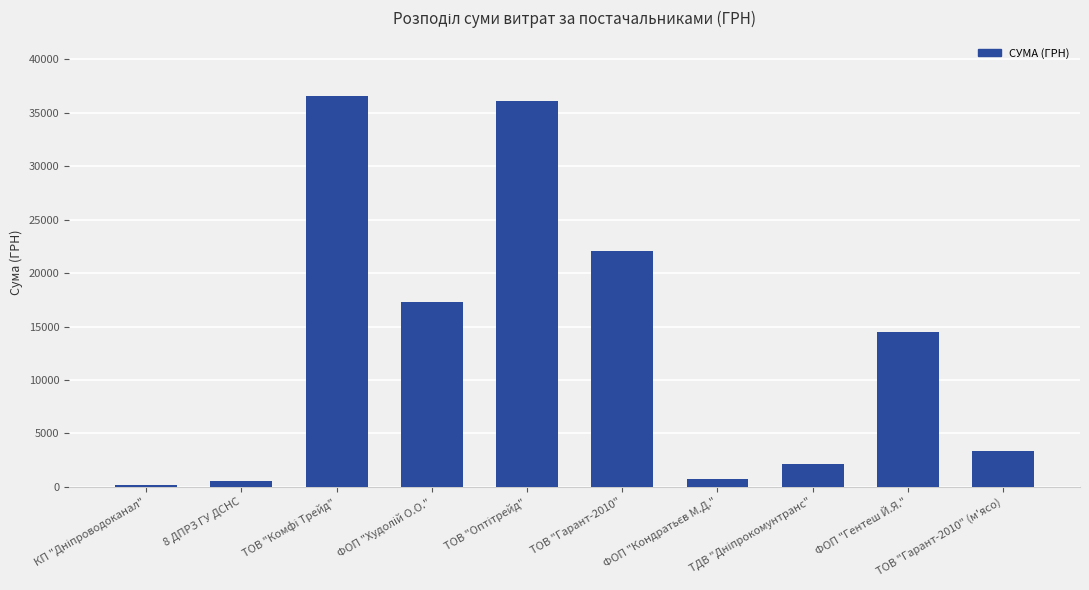

What is the label of the 2nd bar from the right?

ФОП "Гентеш Й.Я."